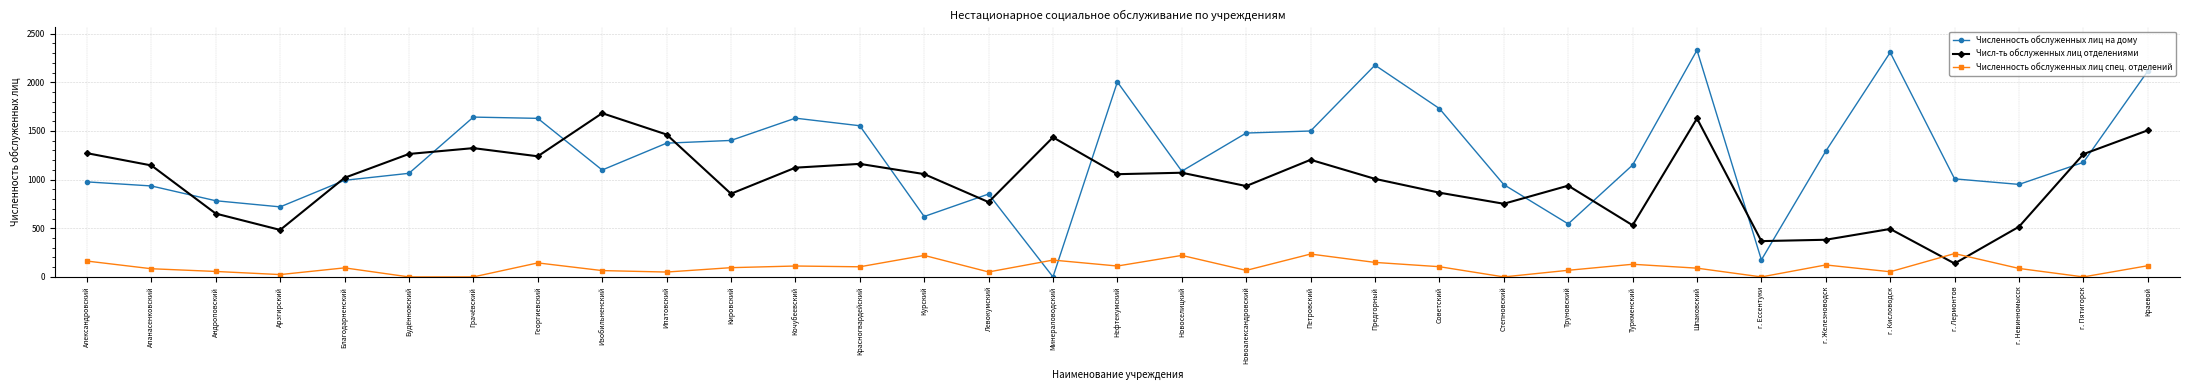

Does the chart display data point markers on the line(s)?

Yes